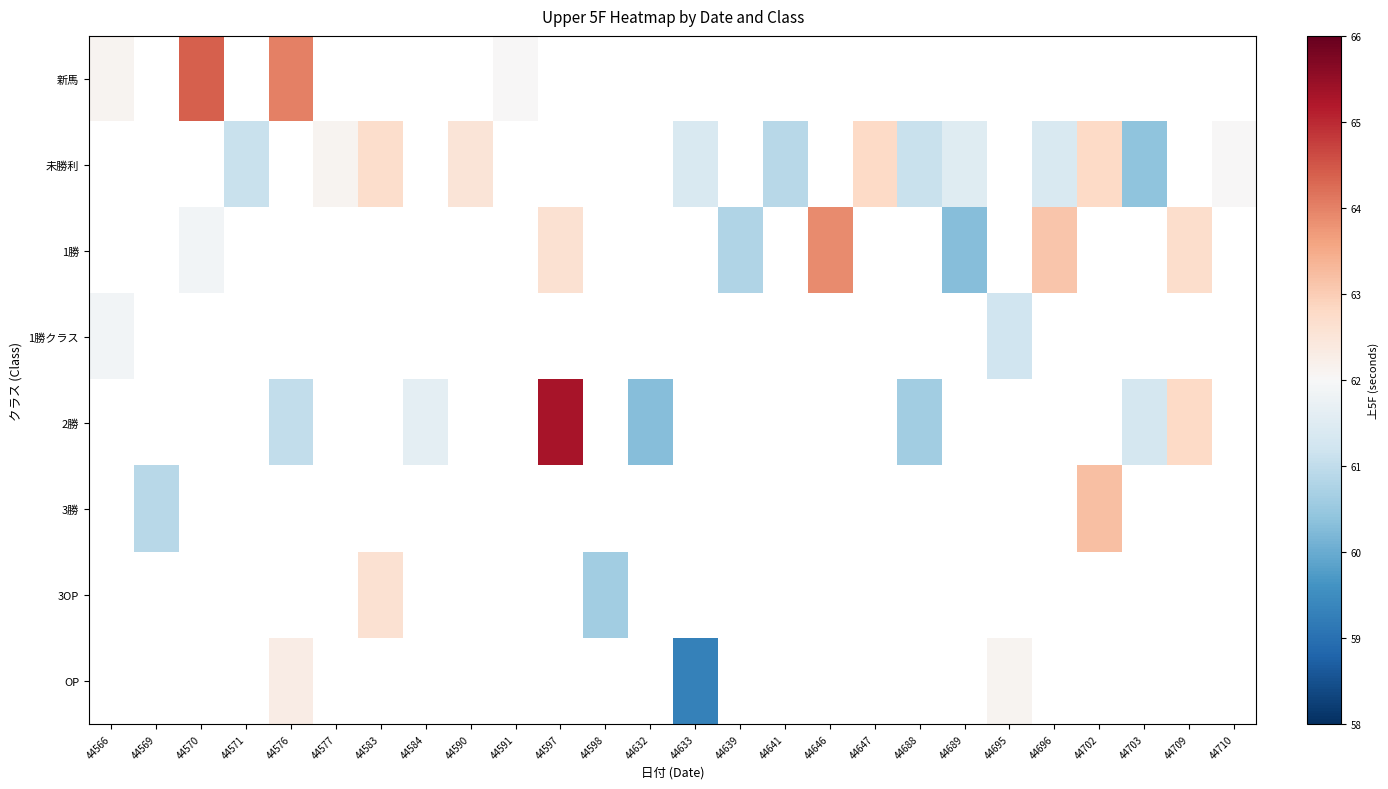

Between 44647 and 44583, which is larger?

44583